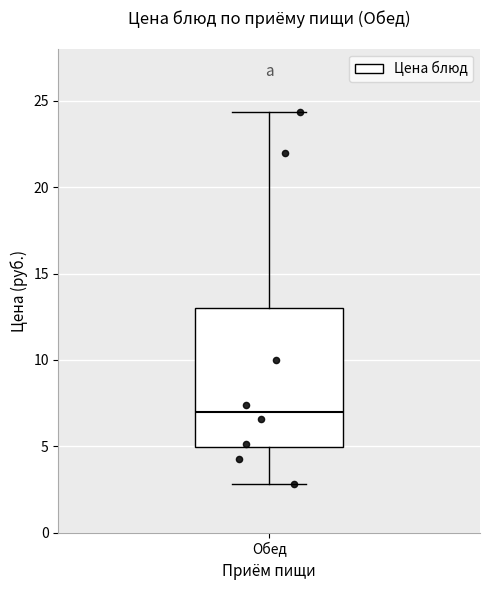

Read this box plot against the y-axis: the position of the median line, the range covered by the box, and the ends of both whiskers. The values are not printed on the chart, so give them approximately, as read against the axis.

median 7.0, box 5.0 to 13.0, whiskers 3.0 to 24.5